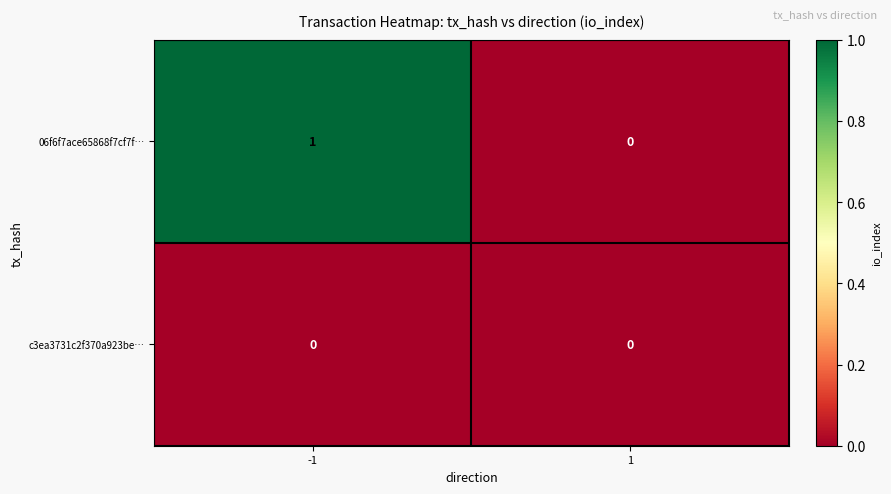

Rank the series by their maximum value, from lowest to highest.

c3ea3731c2f370a923be…, 06f6f7ace65868f7cf7f…